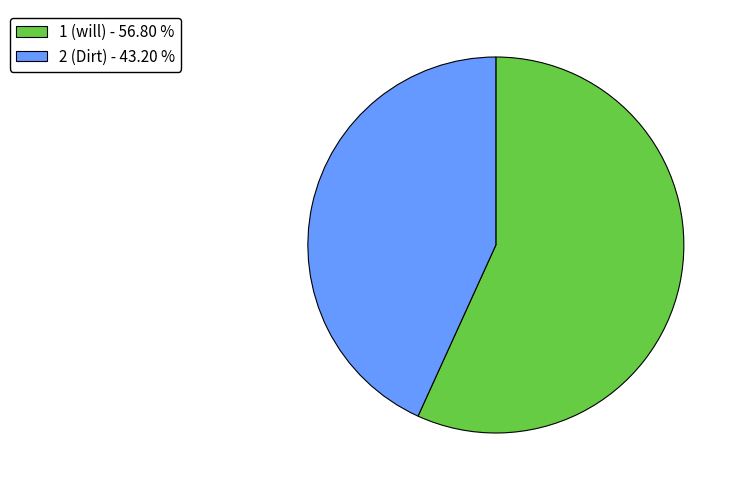

Is there any slice that represents more than half of the pie?

Yes